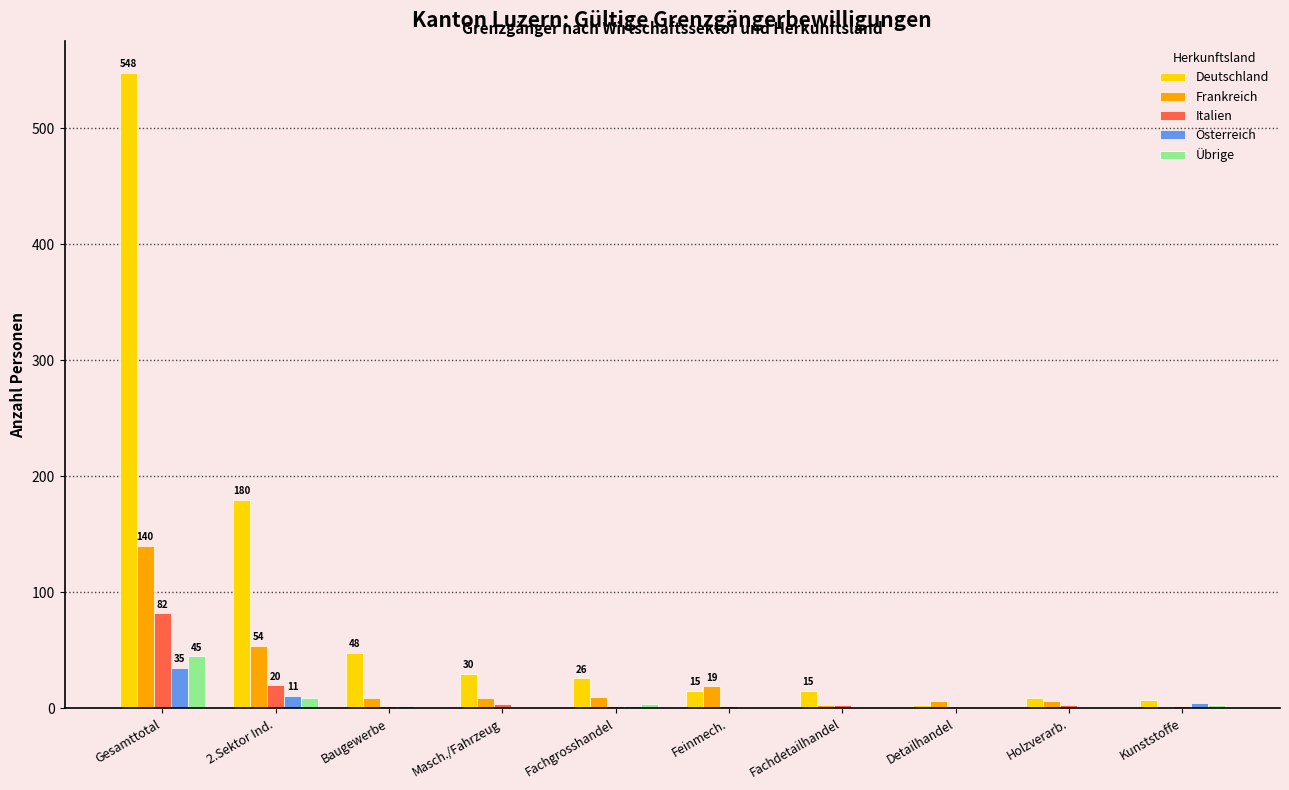

True or false: Italien has a value of 20 at 2.Sektor Ind..

True